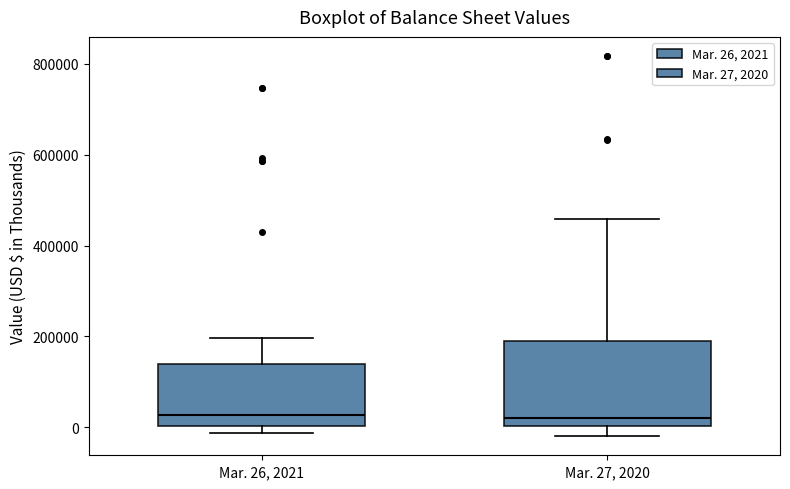

Reading left to right, read every box against the y-axis: the position of its median line, the range the box covers, and the ends of its whiskers. The values are not printed on the chart, so give them approximately, as read against the axis.

Mar. 26, 2021: median 20000, box 0 to 140000, whiskers -20000 to 200000
Mar. 27, 2020: median 20000, box 0 to 180000, whiskers -20000 to 460000